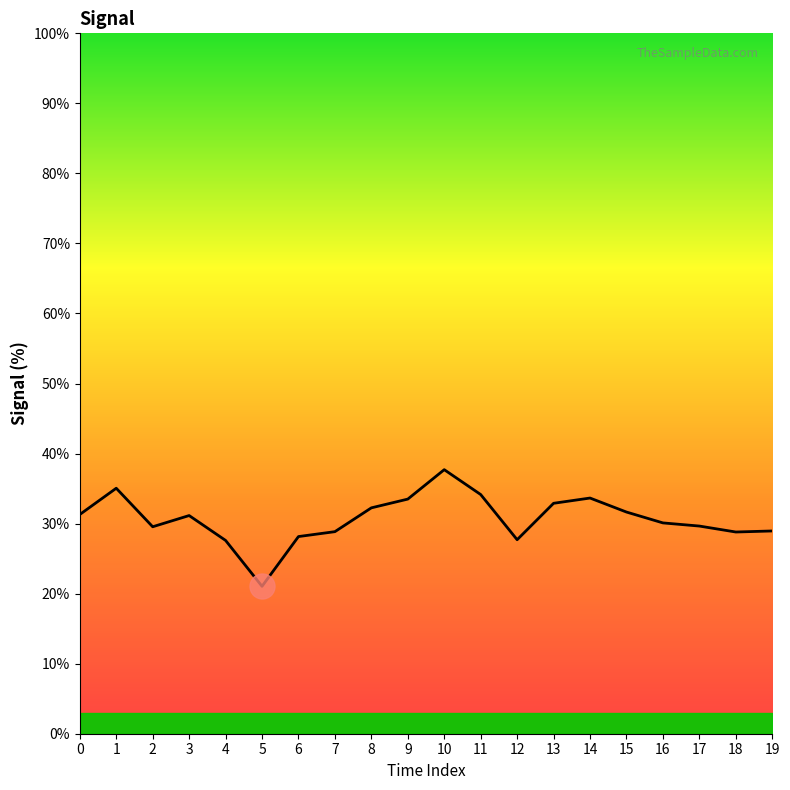

What is the sum of the values at 2 and 6?

57.7